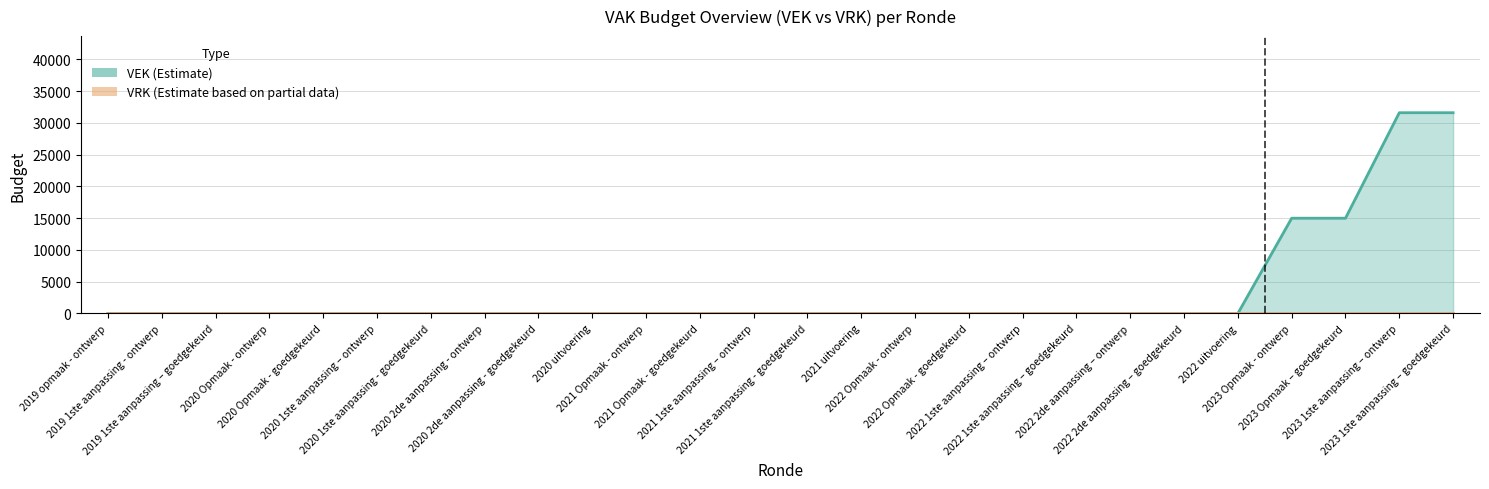

Rank the categories by value from lowest to highest.

2019 opmaak - ontwerp, 2019 1ste aanpassing - ontwerp, 2019 1ste aanpassing – goedgekeurd, 2020 Opmaak - ontwerp, 2020 Opmaak - goedgekeurd, 2020 1ste aanpassing – ontwerp, 2020 1ste aanpassing - goedgekeurd, 2020 2de aanpassing - ontwerp, 2020 2de aanpassing - goedgekeurd, 2020 uitvoering, 2021 Opmaak - ontwerp, 2021 Opmaak - goedgekeurd, 2021 1ste aanpassing – ontwerp, 2021 1ste aanpassing - goedgekeurd, 2021 uitvoering, 2022 Opmaak - ontwerp, 2022 Opmaak - goedgekeurd, 2022 1ste aanpassing – ontwerp, 2022 1ste aanpassing – goedgekeurd, 2022 2de aanpassing – ontwerp, 2022 2de aanpassing – goedgekeurd, 2022 uitvoering, 2023 Opmaak - ontwerp, 2023 Opmaak – goedgekeurd, 2023 1ste aanpassing – ontwerp, 2023 1ste aanpassing – goedgekeurd